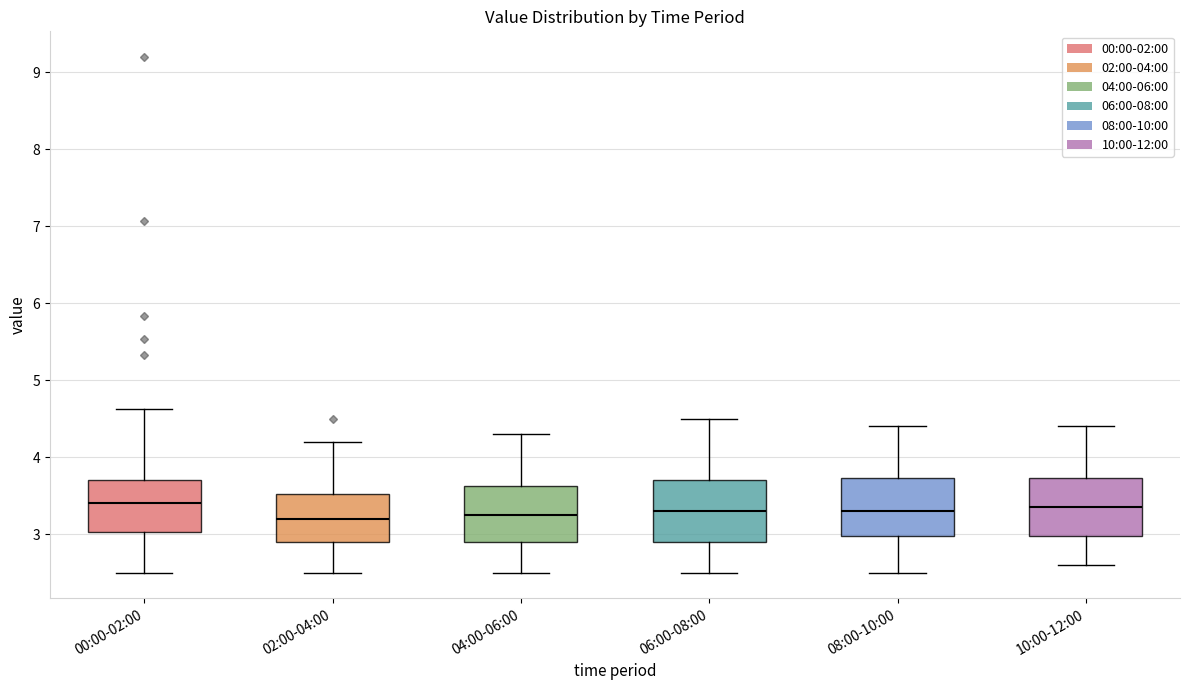

Reading left to right, transcribe this box plot: for each box, give where its median line is, the range the box spans, and where its two whiskers end, as read against the y-axis. The values are not printed on the chart, so give them approximately, as read against the axis.

00:00-02:00: median 3.4, box 3.0 to 3.7, whiskers 2.5 to 4.6
02:00-04:00: median 3.2, box 2.9 to 3.5, whiskers 2.5 to 4.2
04:00-06:00: median 3.3, box 2.9 to 3.6, whiskers 2.5 to 4.3
06:00-08:00: median 3.3, box 2.9 to 3.7, whiskers 2.5 to 4.5
08:00-10:00: median 3.3, box 3.0 to 3.7, whiskers 2.5 to 4.4
10:00-12:00: median 3.4, box 3.0 to 3.7, whiskers 2.6 to 4.4